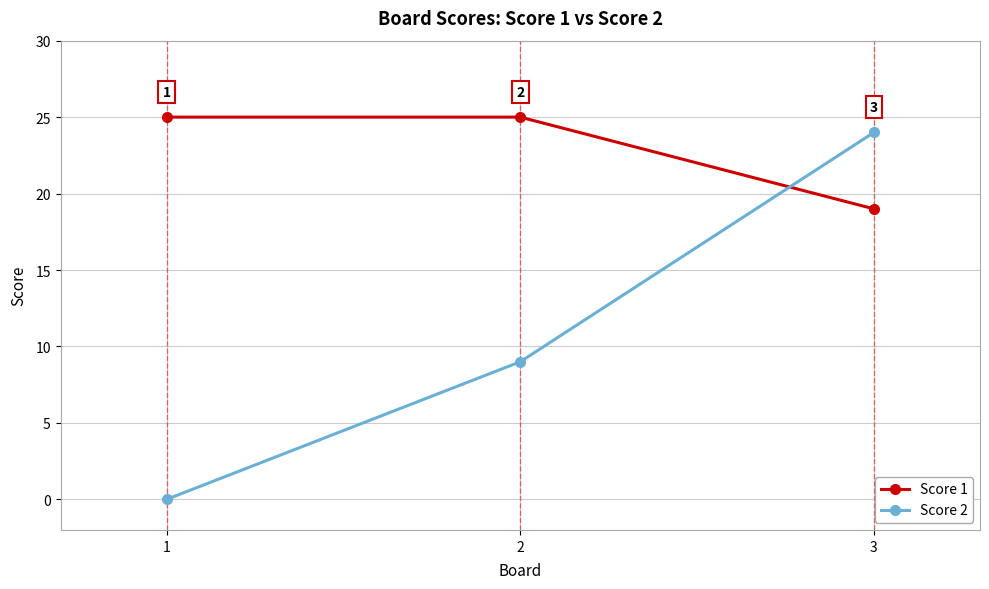

How many data points in Score 2 are less than 9?

1